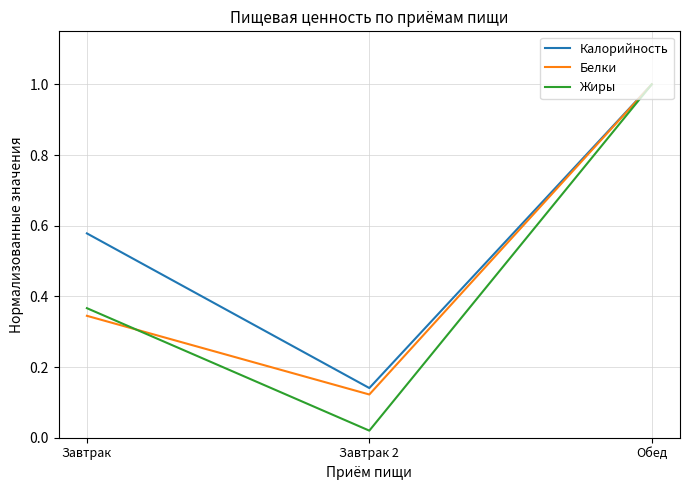

How many Калорийность values are between 0 and 1?

3